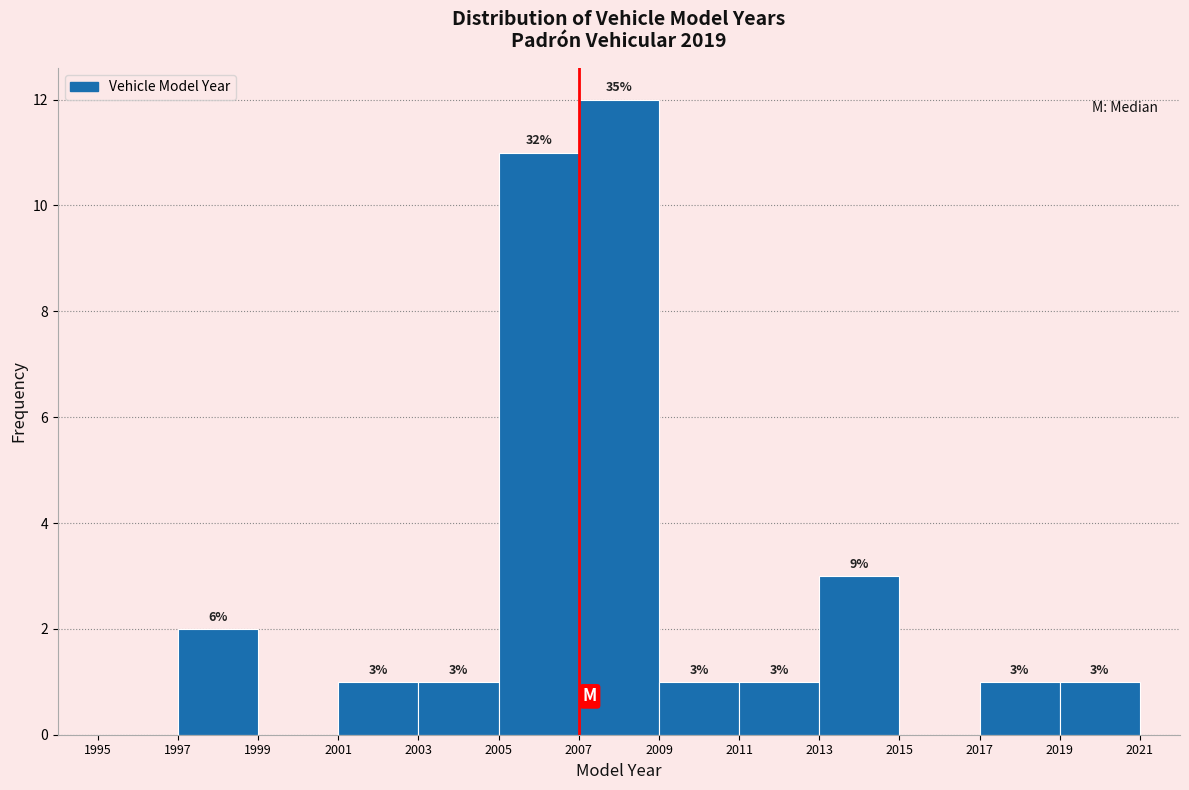

Over which range of the x-axis is the bar tallest?

2007 to 2009